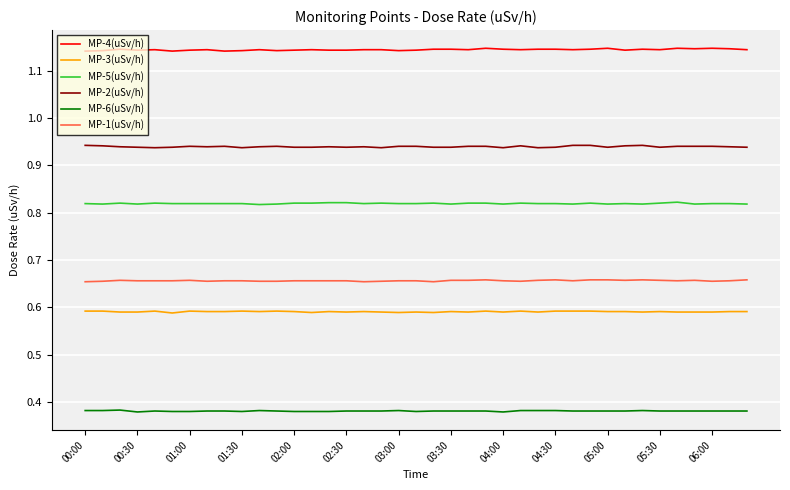

True or false: MP-4(uSv/h) and MP-1(uSv/h) intersect in this chart.

False